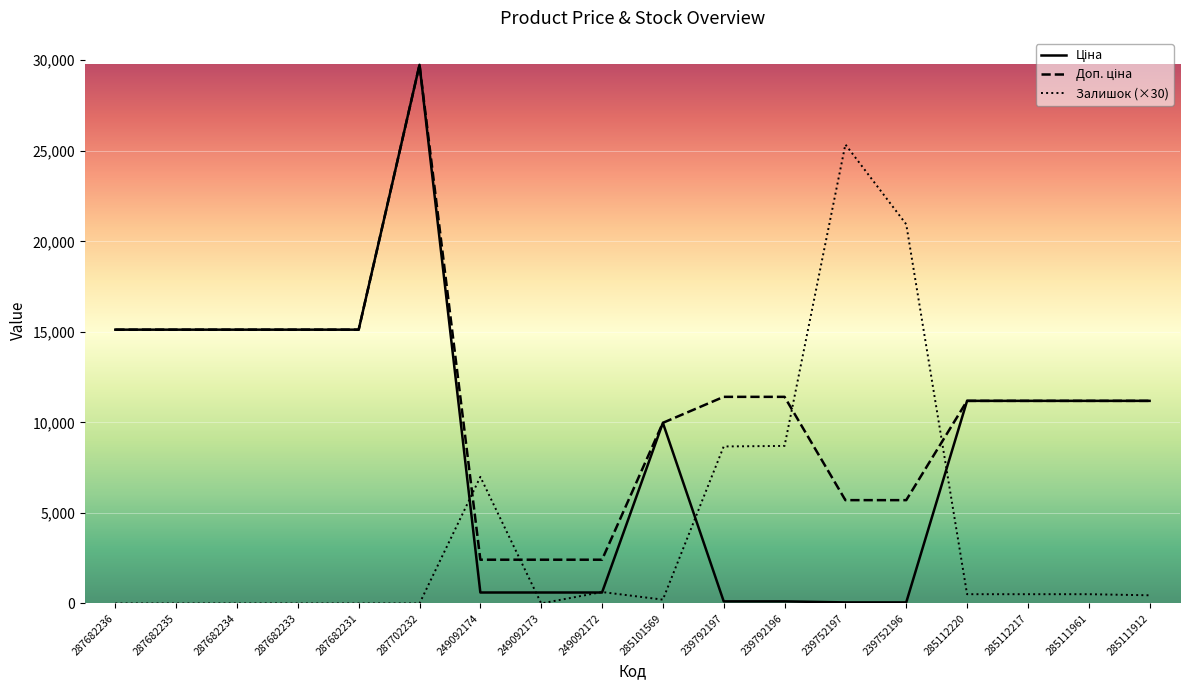

The value of Залишок (×30) at 287682236 is -15506.1. True or false?

False